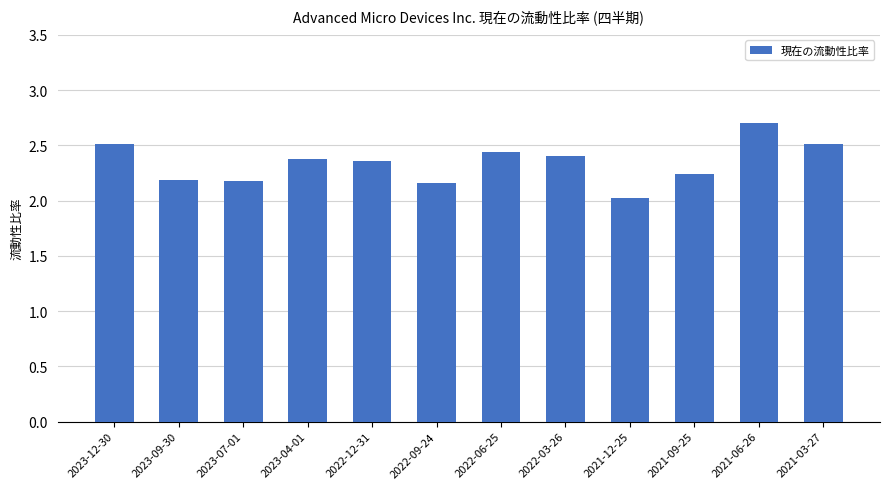

Is it true that the value at 2023-12-30 is 2.5?

True